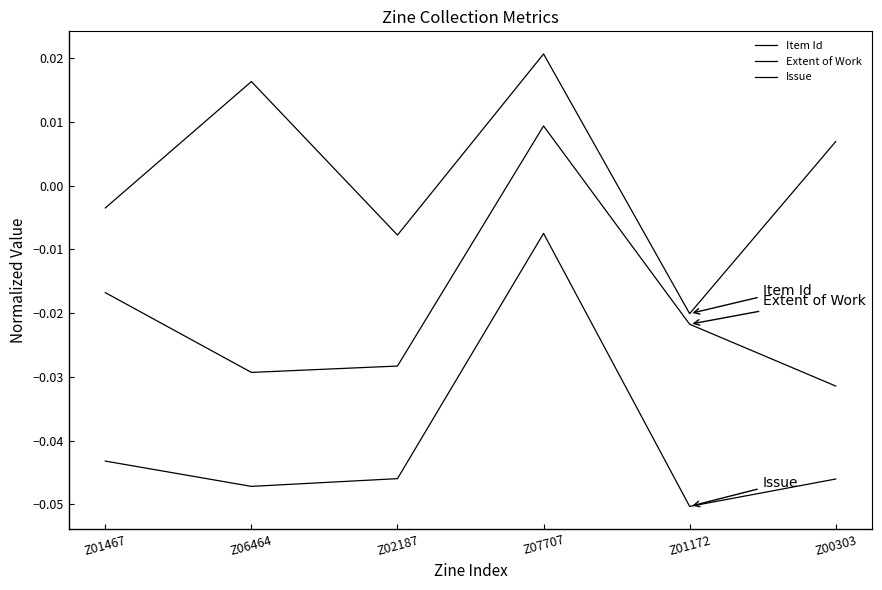

Reading left to right, what are all the values shown in this chart?

Item Id: Z01467=-0.0	Z06464=0.0	Z02187=-0.0	Z07707=0.0	Z01172=-0.0	Z00303=0.0
Extent of Work: Z01467=-0.0	Z06464=-0.0	Z02187=-0.0	Z07707=0.0	Z01172=-0.0	Z00303=-0.0
Issue: Z01467=-0.0	Z06464=-0.0	Z02187=-0.0	Z07707=-0.0	Z01172=-0.1	Z00303=-0.0